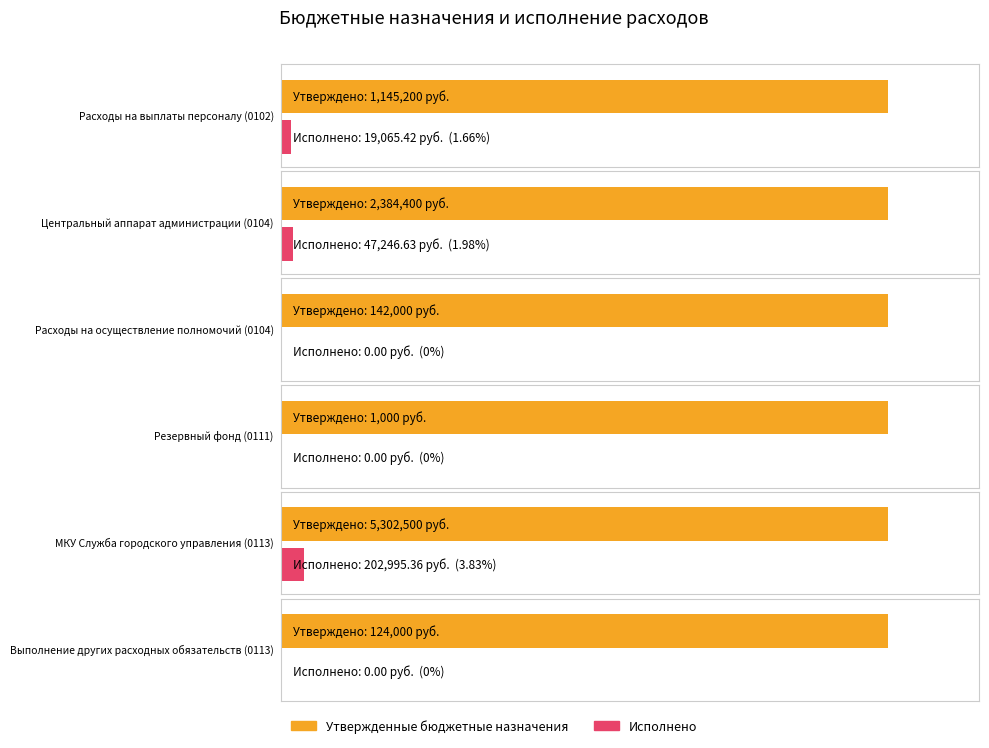

At which category is the sum across all series the highest?

МКУ Служба городского управления (0113)